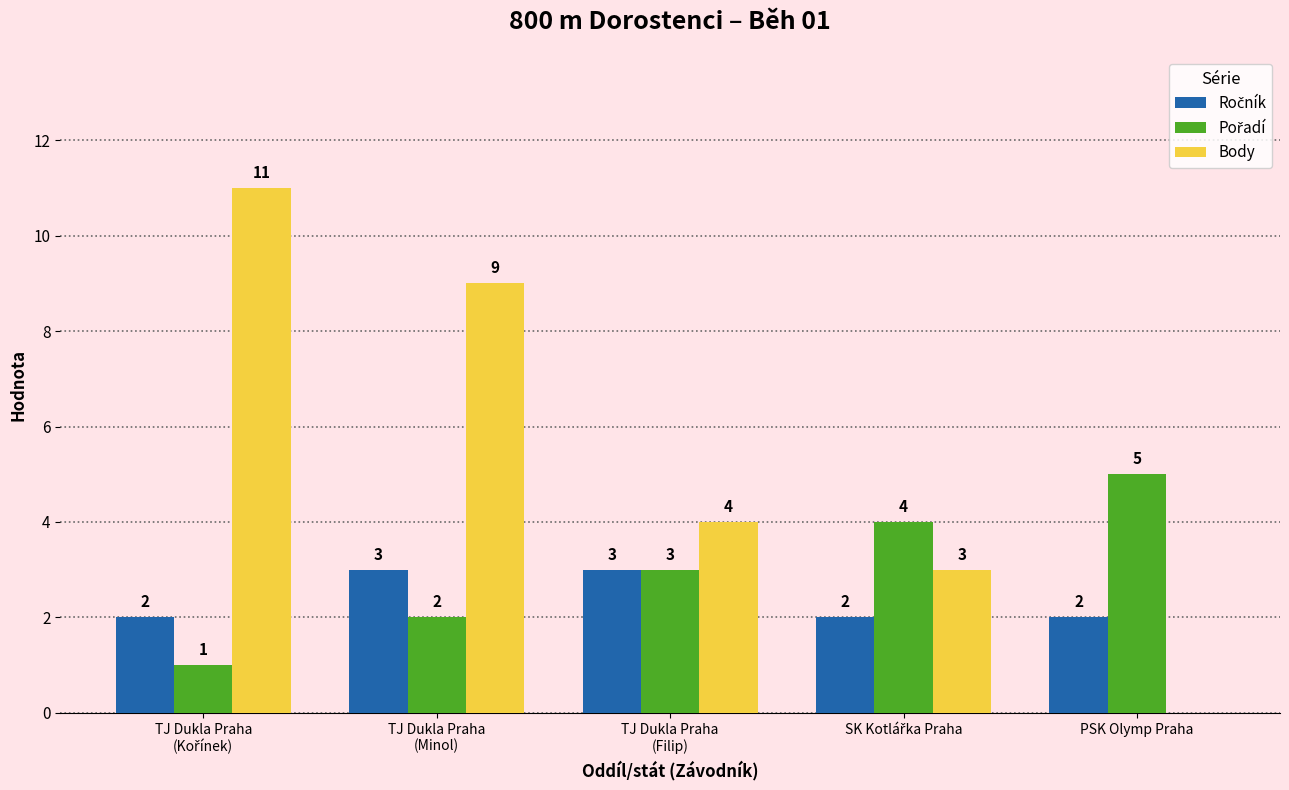

The value of Body at PSK Olymp Praha is 6. True or false?

False